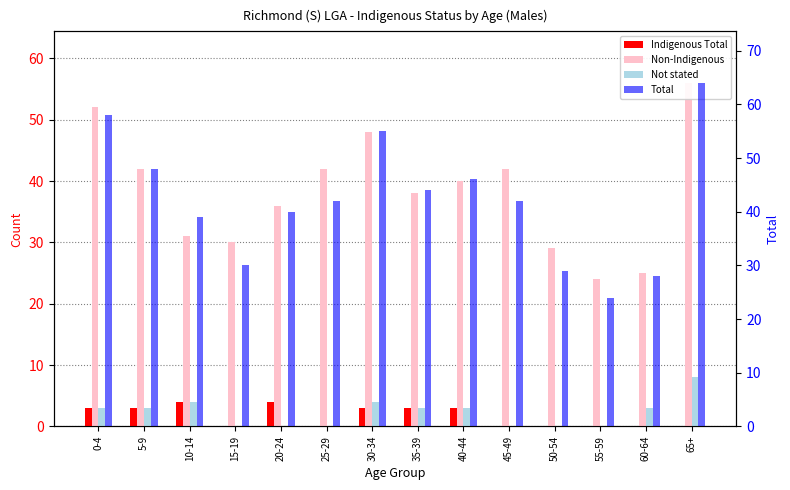

Is it true that Non-Indigenous equals 24 at 55-59?

True